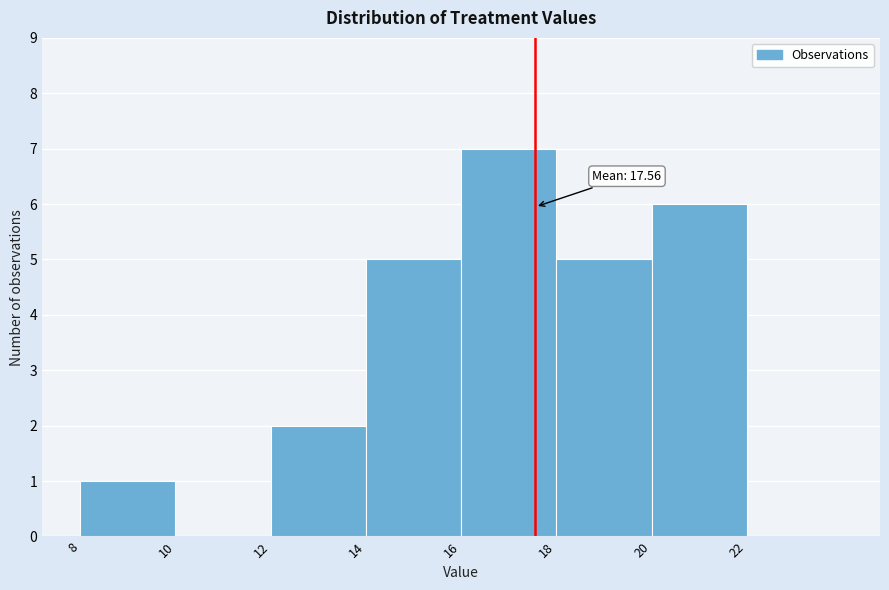

Which range on the x-axis has the tallest bar?

16 to 18